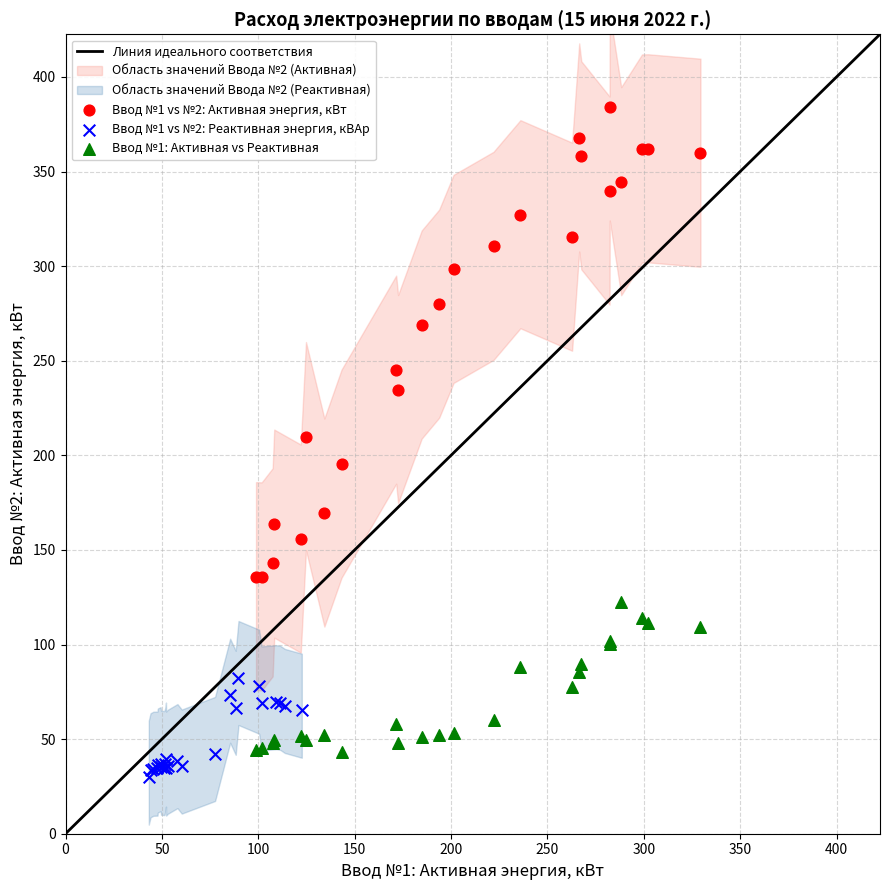

Which series reaches the maximum Y coordinate?

Ввод №1 vs №2: Активная энергия, кВт